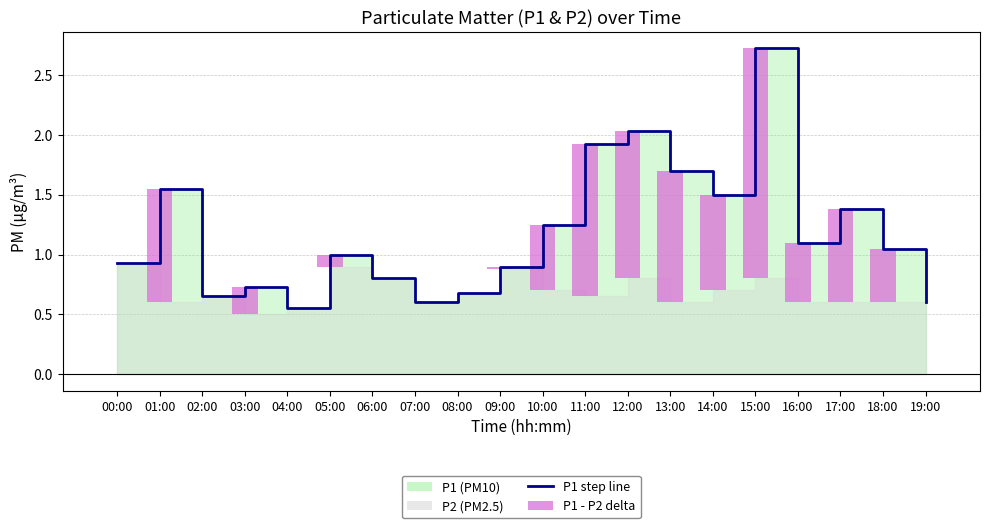

Is it true that P1 step line equals 0.2 at 04:00?

False